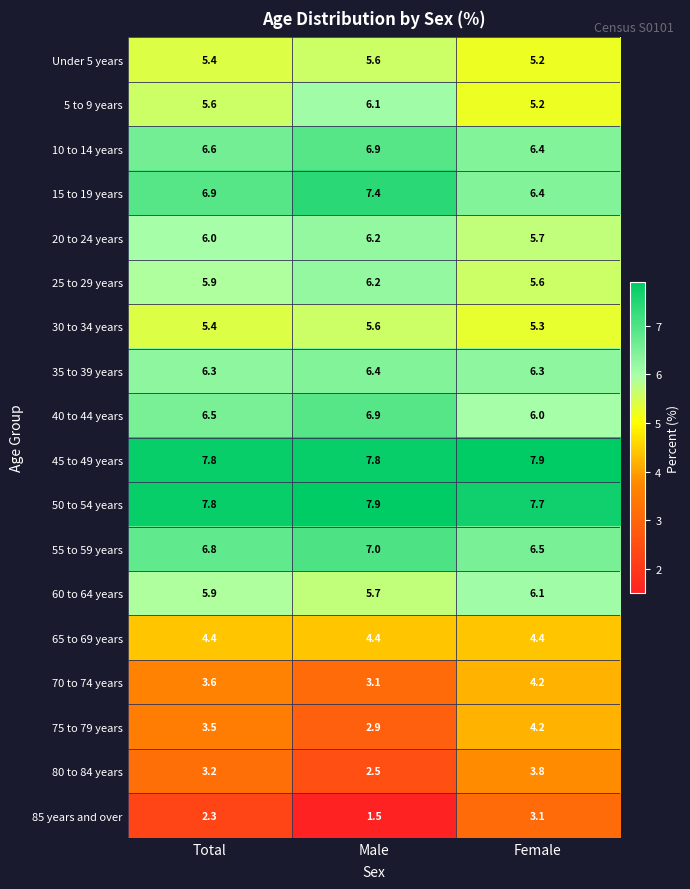

What is the approximate value of 10 to 14 years at Female?

6.4